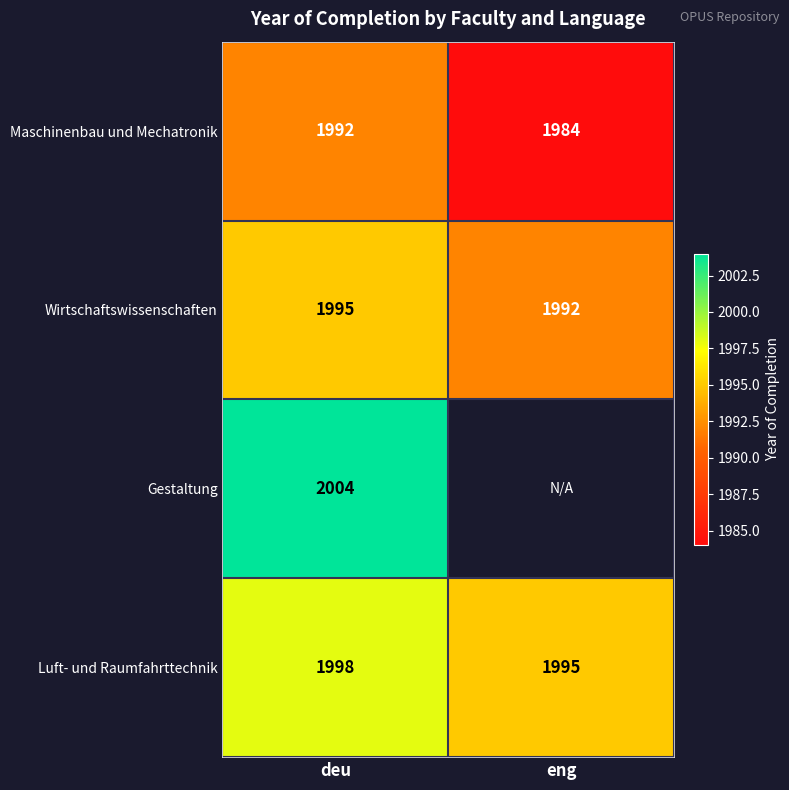

Count the number of data series in this chart.

4